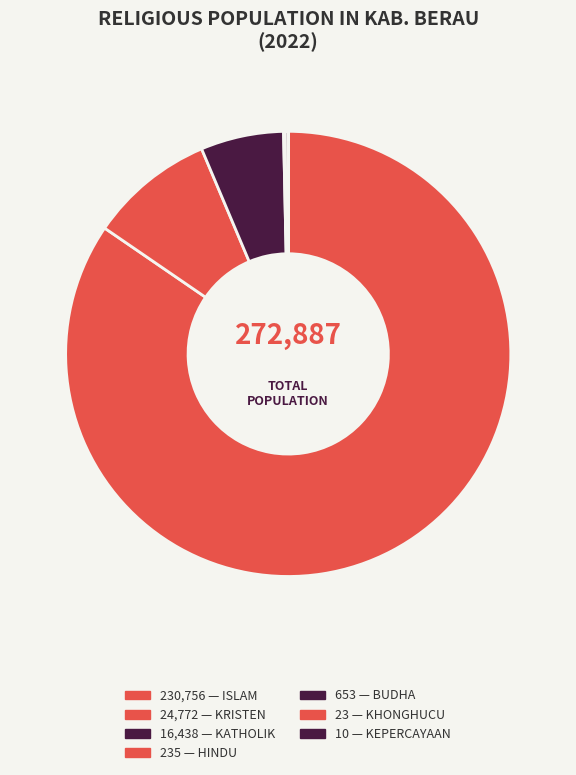

How many slices are in this pie chart?

7